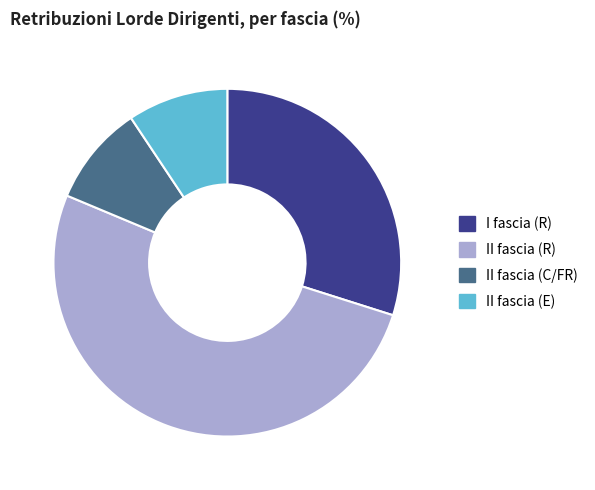

The II fascia (E) slice represents 9% of the pie. True or false?

True